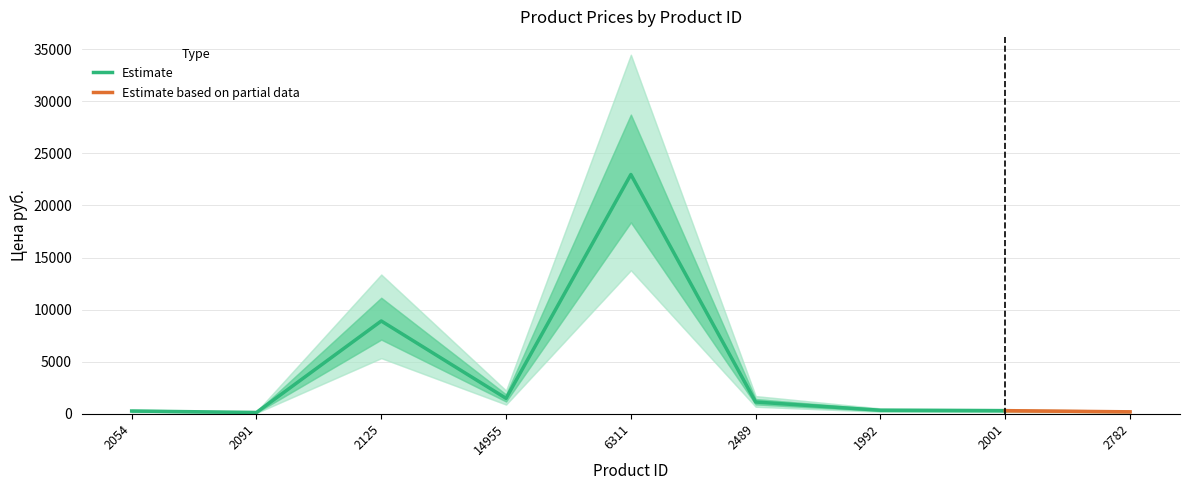

Does the chart have visible grid lines?

Yes